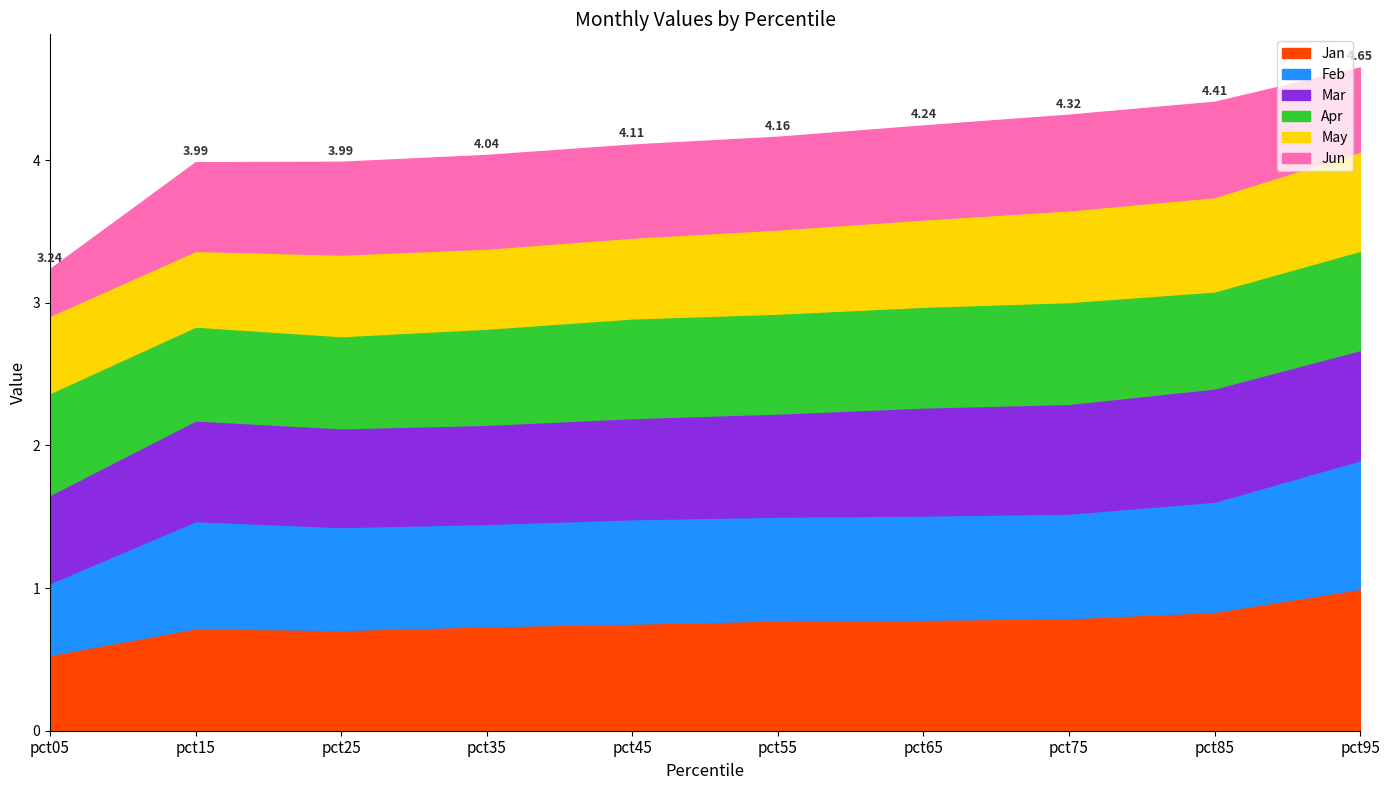

Reading left to right, extract all data points from this chart.

Jan: pct05=0.5	pct15=0.7	pct25=0.7	pct35=0.7	pct45=0.8	pct55=0.8	pct65=0.8	pct75=0.8	pct85=0.8	pct95=1.0
Feb: pct05=0.5	pct15=0.8	pct25=0.7	pct35=0.7	pct45=0.7	pct55=0.7	pct65=0.7	pct75=0.7	pct85=0.8	pct95=0.9
Mar: pct05=0.6	pct15=0.7	pct25=0.7	pct35=0.7	pct45=0.7	pct55=0.7	pct65=0.8	pct75=0.8	pct85=0.8	pct95=0.8
Apr: pct05=0.7	pct15=0.7	pct25=0.6	pct35=0.7	pct45=0.7	pct55=0.7	pct65=0.7	pct75=0.7	pct85=0.7	pct95=0.7
May: pct05=0.5	pct15=0.5	pct25=0.6	pct35=0.6	pct45=0.6	pct55=0.6	pct65=0.6	pct75=0.6	pct85=0.7	pct95=0.7
Jun: pct05=0.3	pct15=0.6	pct25=0.7	pct35=0.7	pct45=0.7	pct55=0.6	pct65=0.7	pct75=0.7	pct85=0.7	pct95=0.6